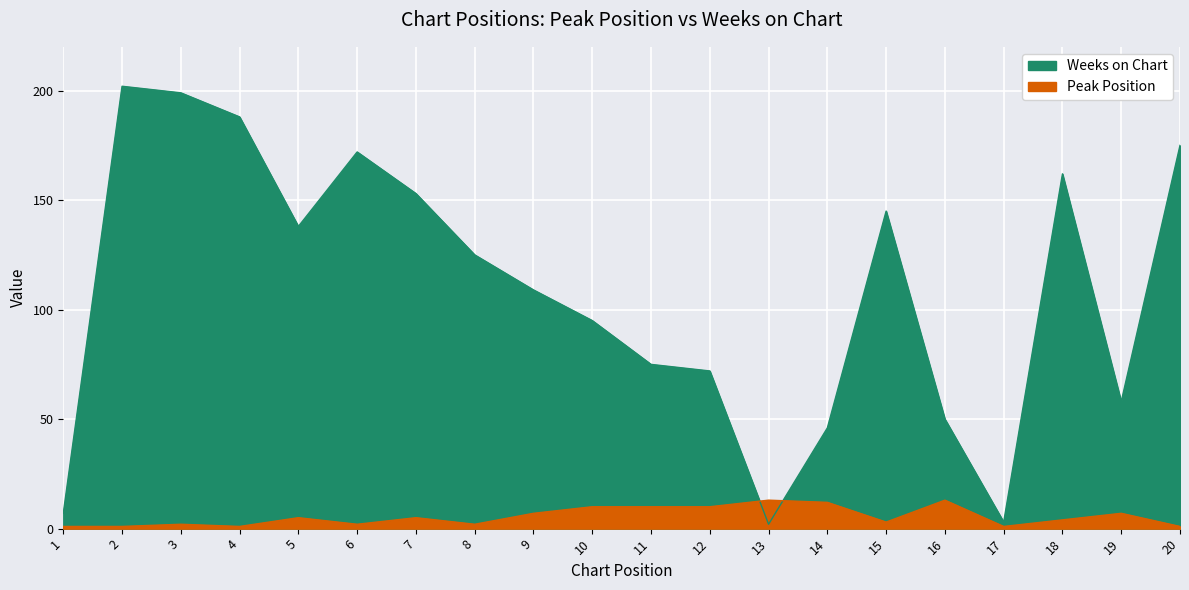

What is the sum of the Weeks on Chart values at 3 and 11?

274